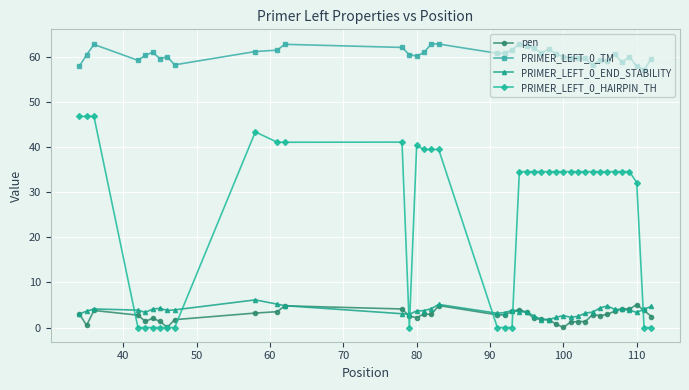

What is the value of the PRIMER_LEFT_0_END_STABILITY point at the 5th from the left?

3.4